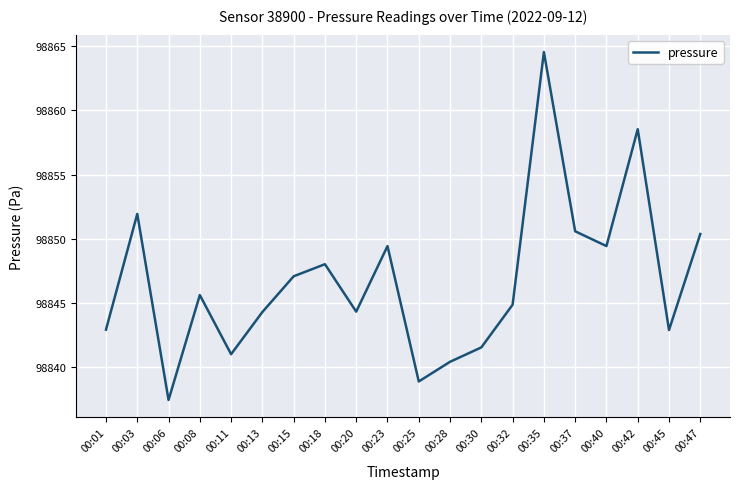

Which label corresponds to the smallest value in the chart?

00:06